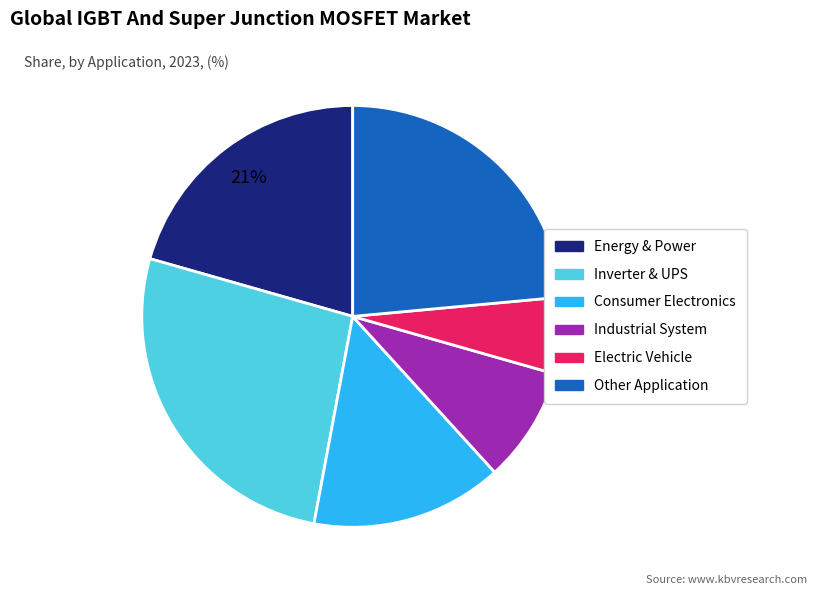

Is it true that Other Application is 34% of the pie?

False